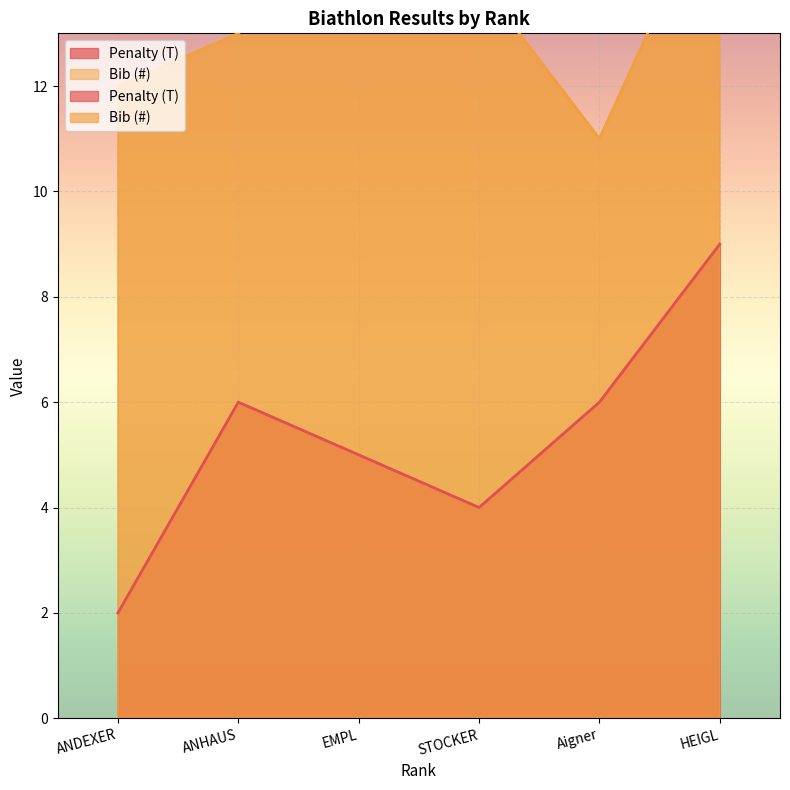

Reading right to left, extract all data points from this chart.

Penalty (T): 9	6	4	5	6	2
Bib (#): 16	11	14	15	13	12